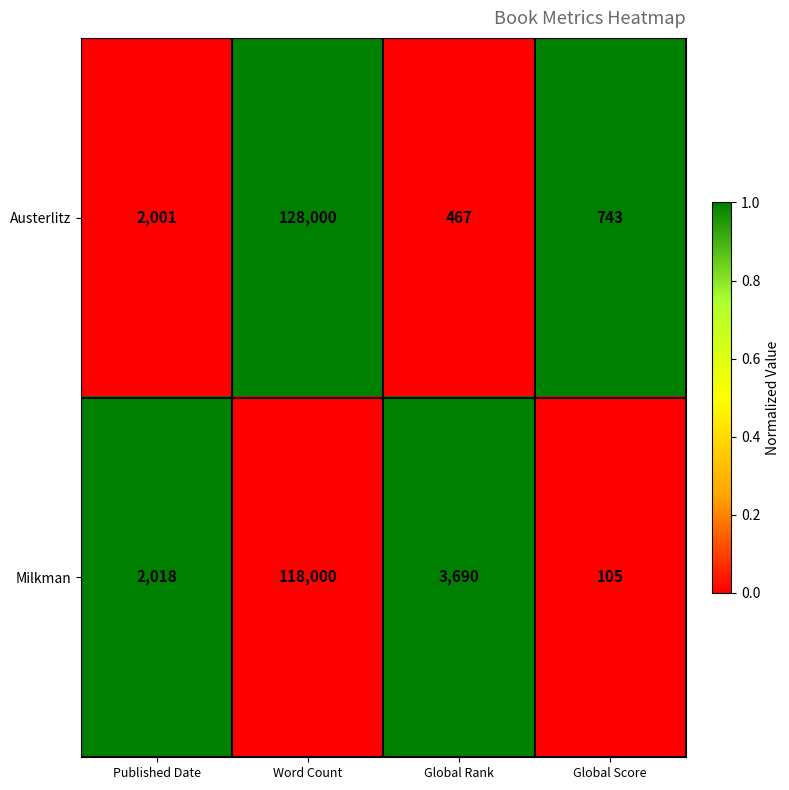

Which category has the lowest value across all series?

Global Score